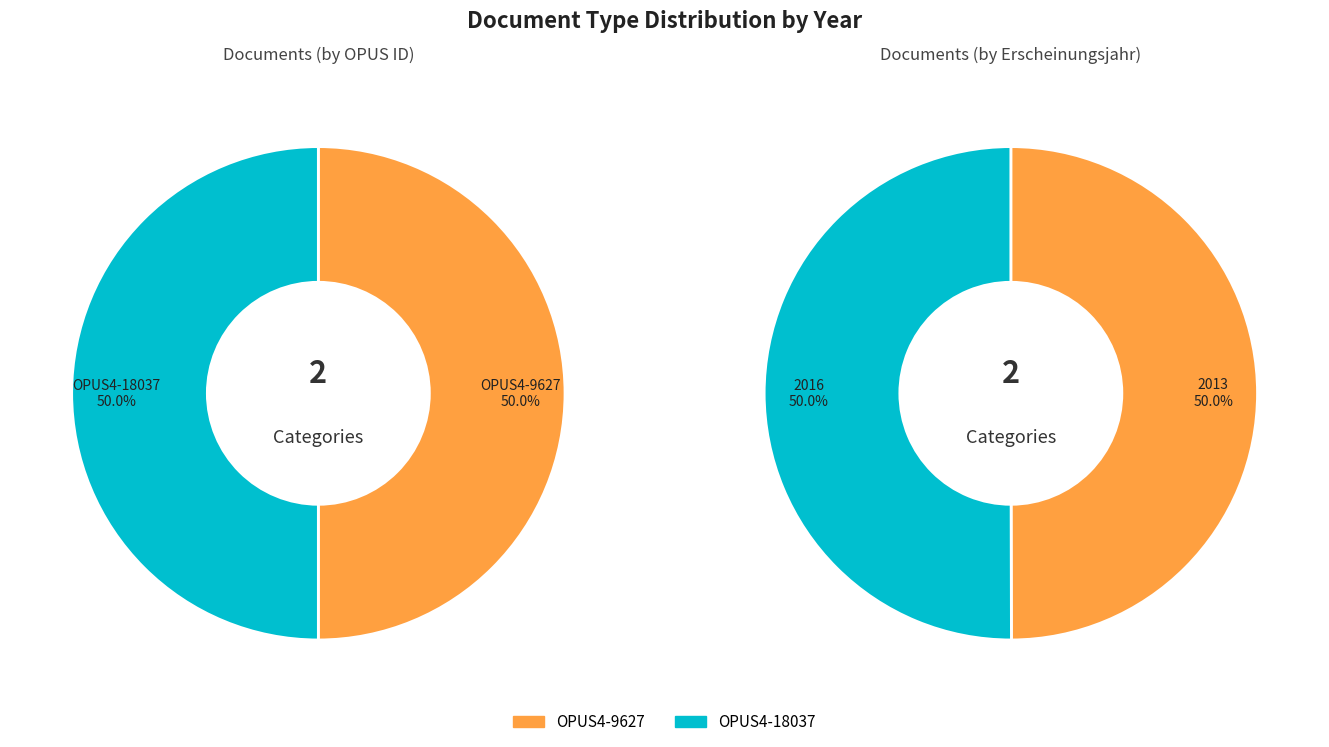

True or false: OPUS4-18037 accounts for 39% of the total.

False